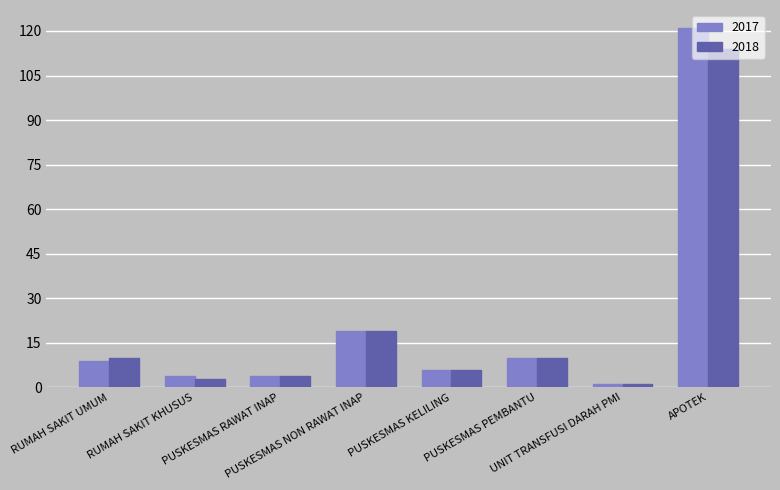

Reading left to right, what are all the values shown in this chart?

2017: RUMAH SAKIT UMUM=9	RUMAH SAKIT KHUSUS=4	PUSKESMAS RAWAT INAP=4	PUSKESMAS NON RAWAT INAP=19	PUSKESMAS KELILING=6	PUSKESMAS PEMBANTU=10	UNIT TRANSFUSI DARAH PMI=1	APOTEK=121
2018: RUMAH SAKIT UMUM=10	RUMAH SAKIT KHUSUS=3	PUSKESMAS RAWAT INAP=4	PUSKESMAS NON RAWAT INAP=19	PUSKESMAS KELILING=6	PUSKESMAS PEMBANTU=10	UNIT TRANSFUSI DARAH PMI=1	APOTEK=114